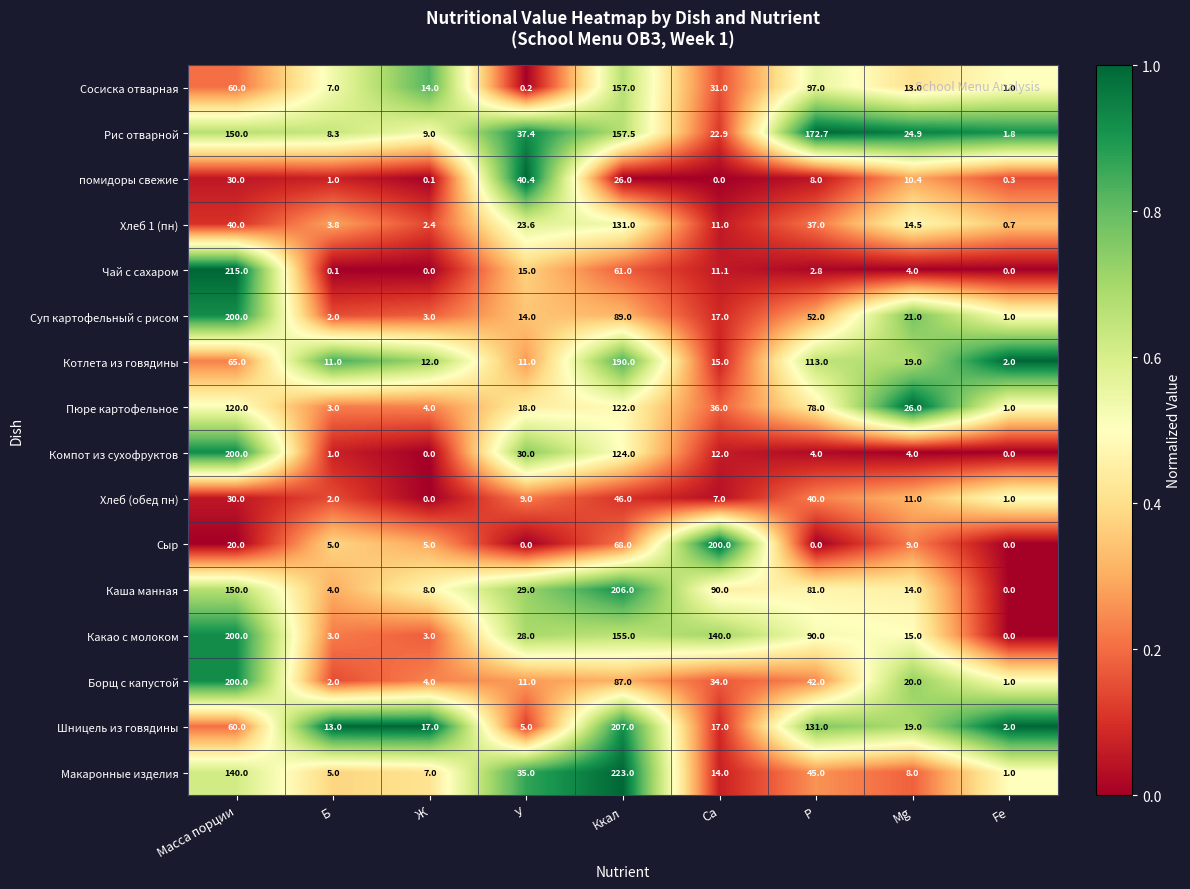

Where does the Какао с молоком series first go above 28?

Масса порции